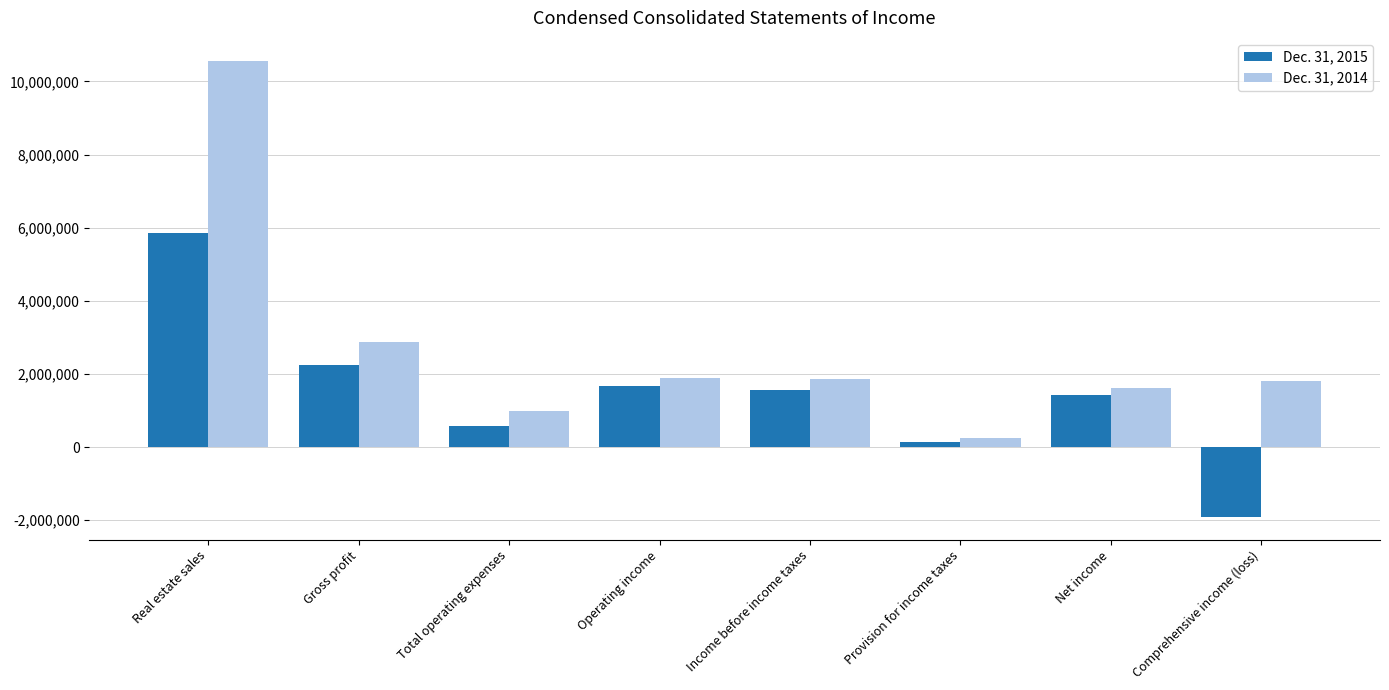

Is it true that Dec. 31, 2015 equals -1296513 at Comprehensive income (loss)?

False